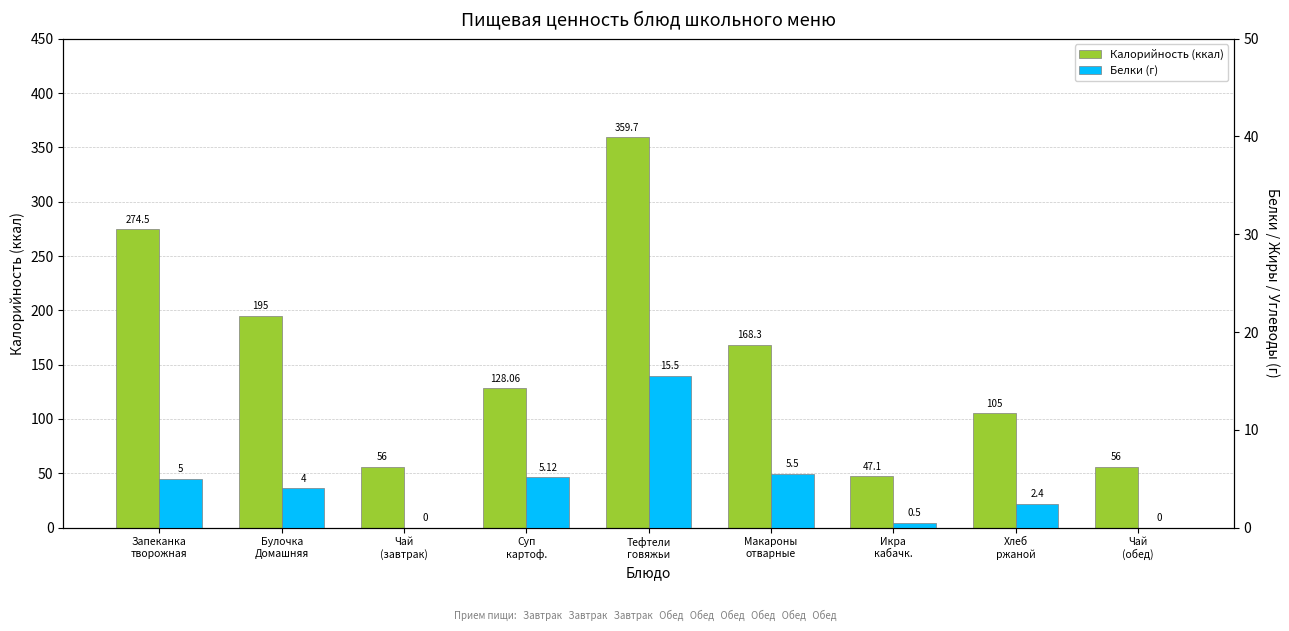

What is the approximate value of Калорийность (ккал) at Запеканка
творожная?

274.5